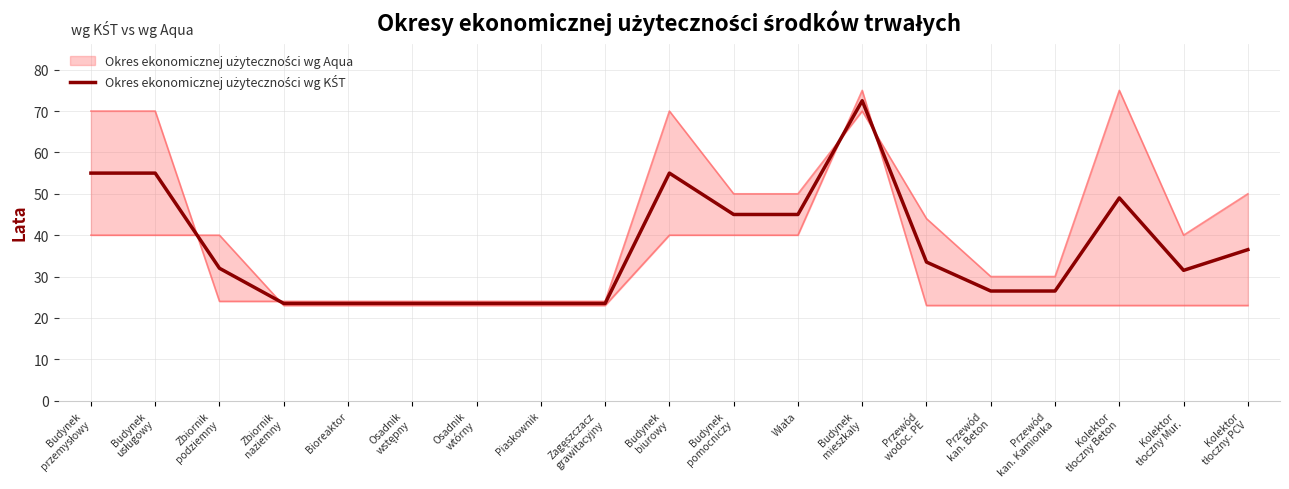

What is the ratio of the value at Kolektor
tłoczny PCV to the value at Zagęszczacz
grawitacyjny?

1.6